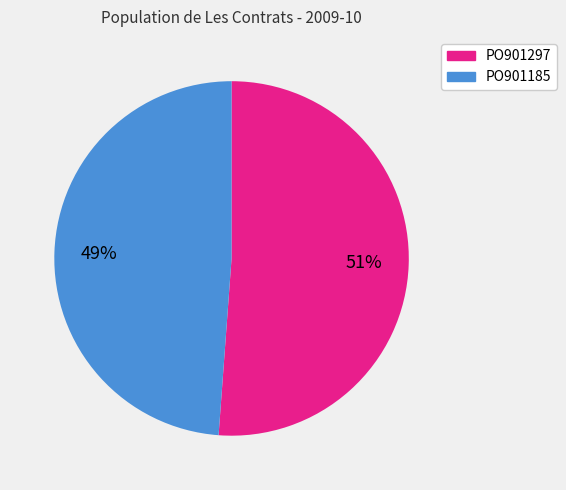

Which slice represents more than half of the pie?

PO901297